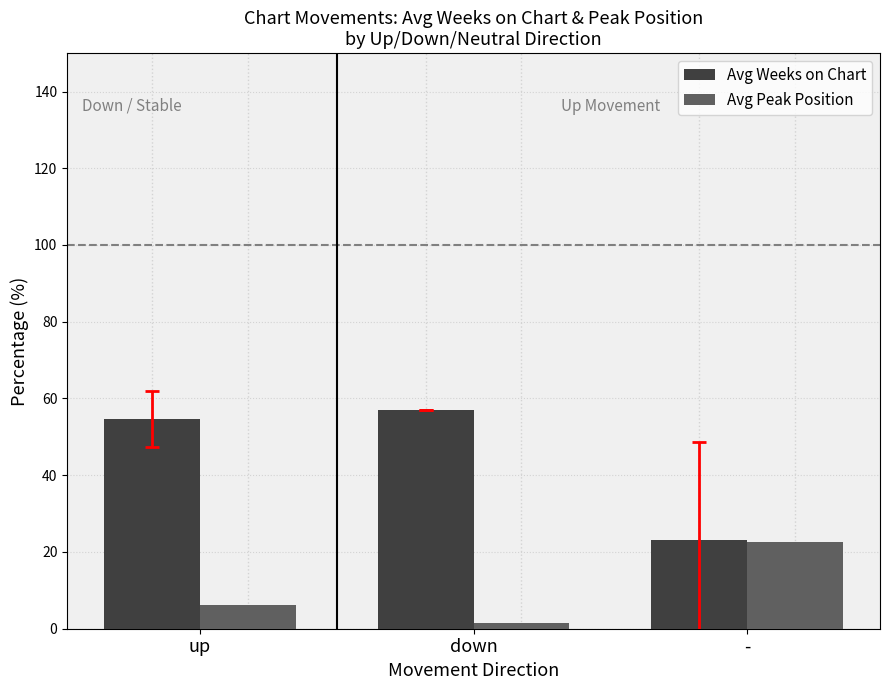

Which series has the largest range (max minus min)?

Avg Weeks on Chart